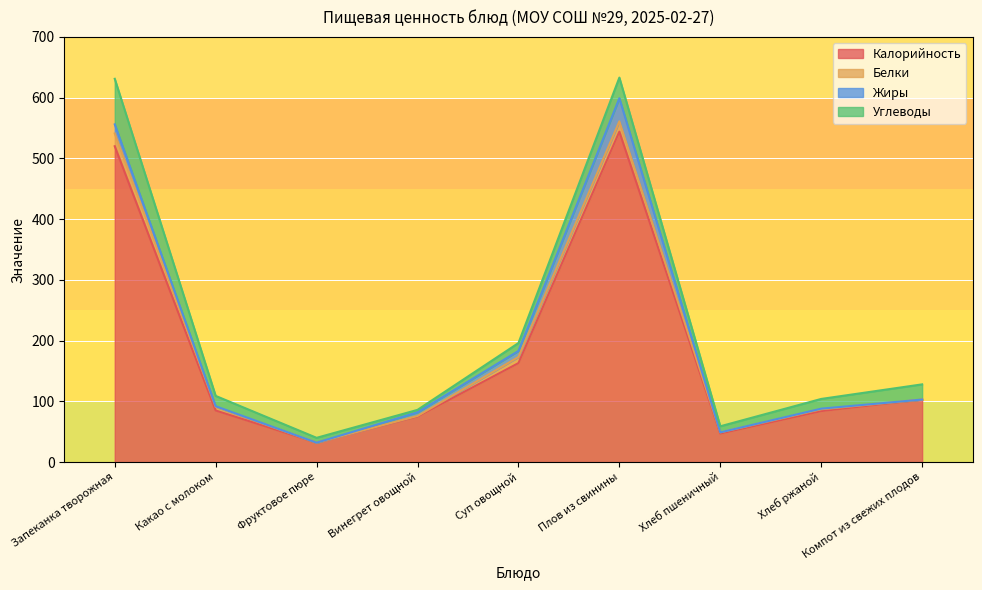

How many intersections are there between Углеводы and Жиры?

4